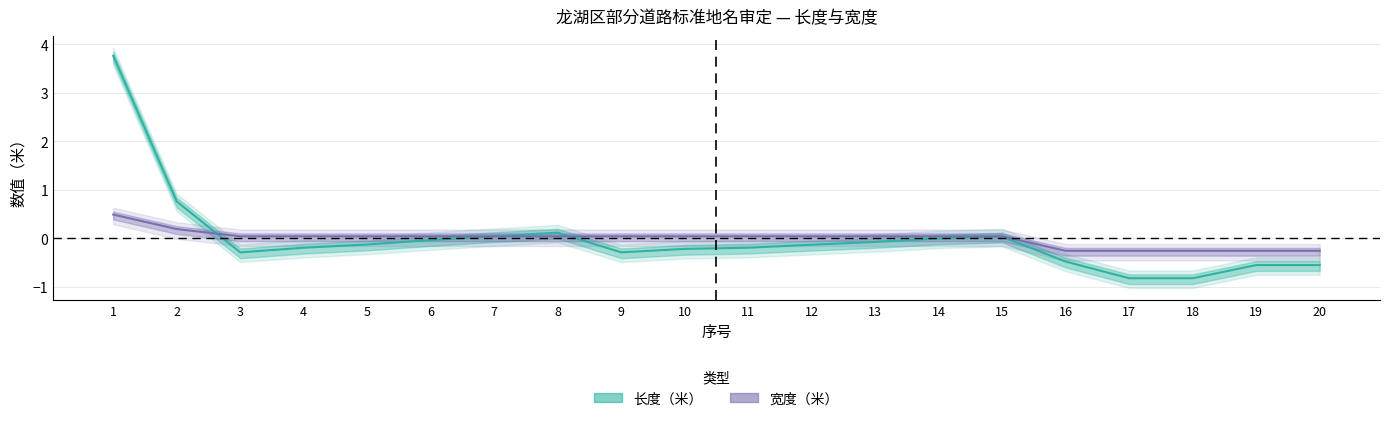

List the labels in order of 宽度（米） value, smallest first.

16, 17, 18, 19, 20, 3, 4, 5, 6, 7, 8, 9, 10, 11, 12, 13, 14, 15, 2, 1